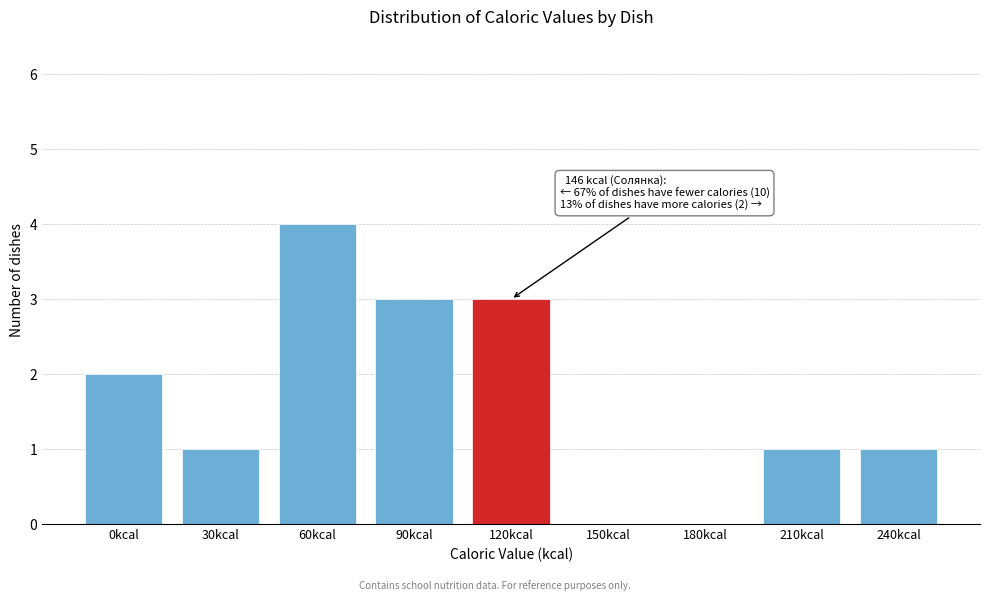

Reading left to right, extract all data points from this chart.

0kcal=2	30kcal=1	60kcal=4	90kcal=3	120kcal=3	150kcal=0	180kcal=0	210kcal=1	240kcal=1